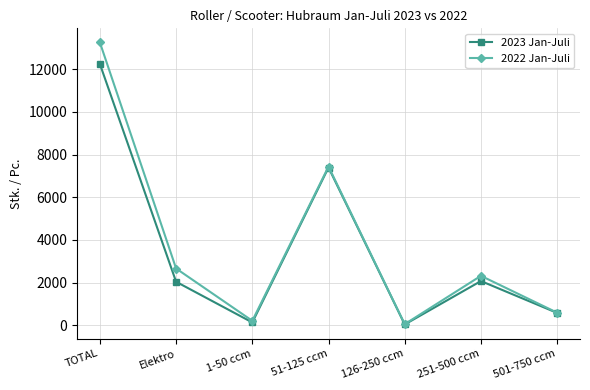

What is the difference between the highest and lowest values at 501-750 ccm?

11